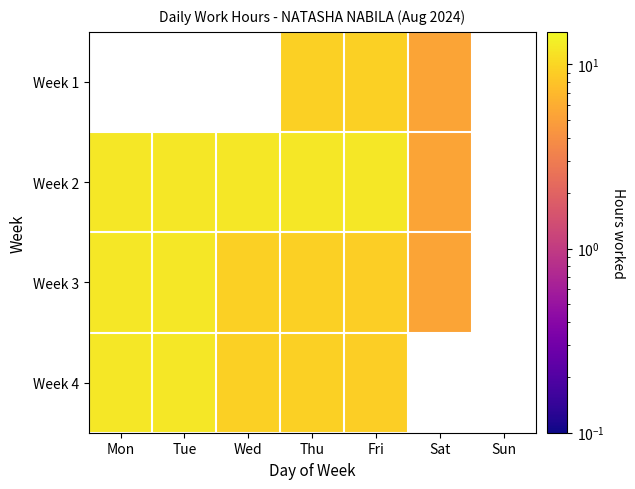

Count the number of categories in the chart.

7